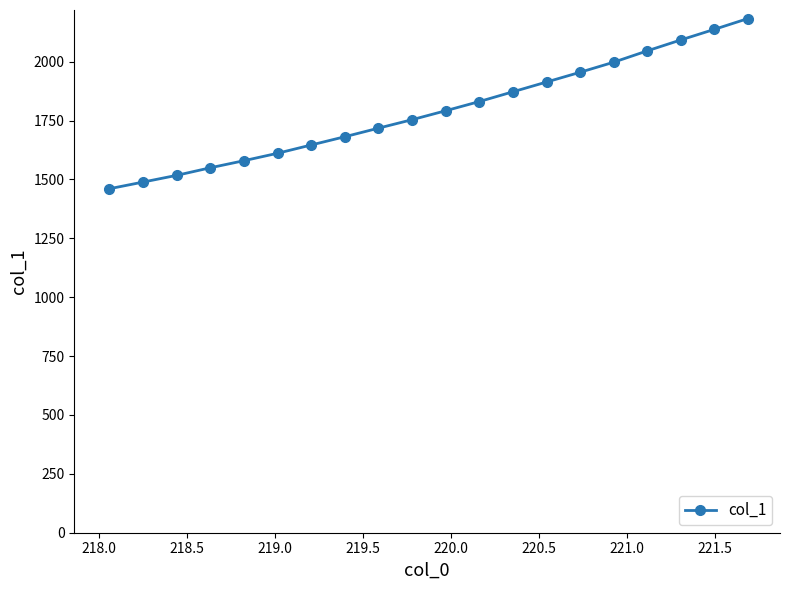

Reading left to right, what are all the values shown in this chart?

1460.7	1489.0	1517.5	1549.7	1579.7	1611.3	1646.4	1681.5	1717.9	1753.8	1791.8	1830.8	1872.3	1913.7	1955.2	1997.9	2046.2	2092.5	2137.6	2183.4